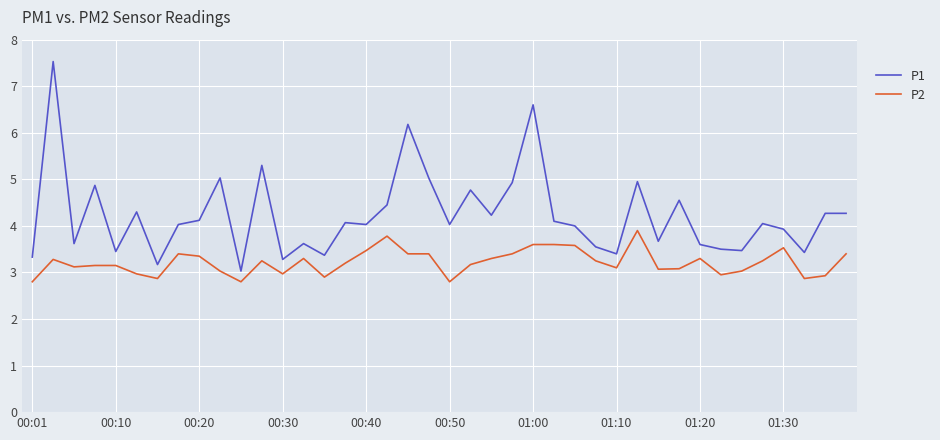

True or false: P1 and P2 intersect in this chart.

False